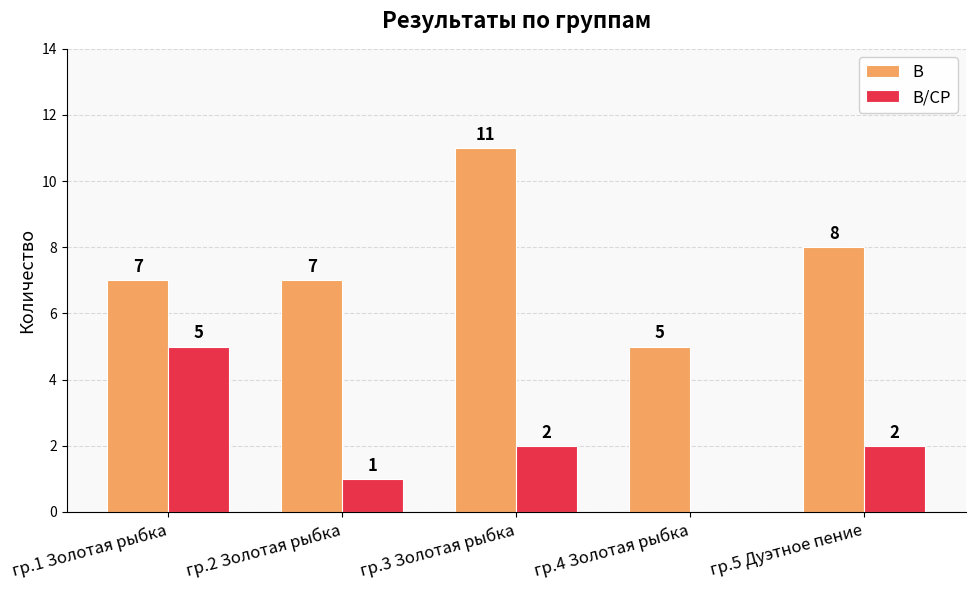

Is the value of В at гр.5 Дуэтное пение greater than the value of В/СР at гр.4 Золотая рыбка?

Yes